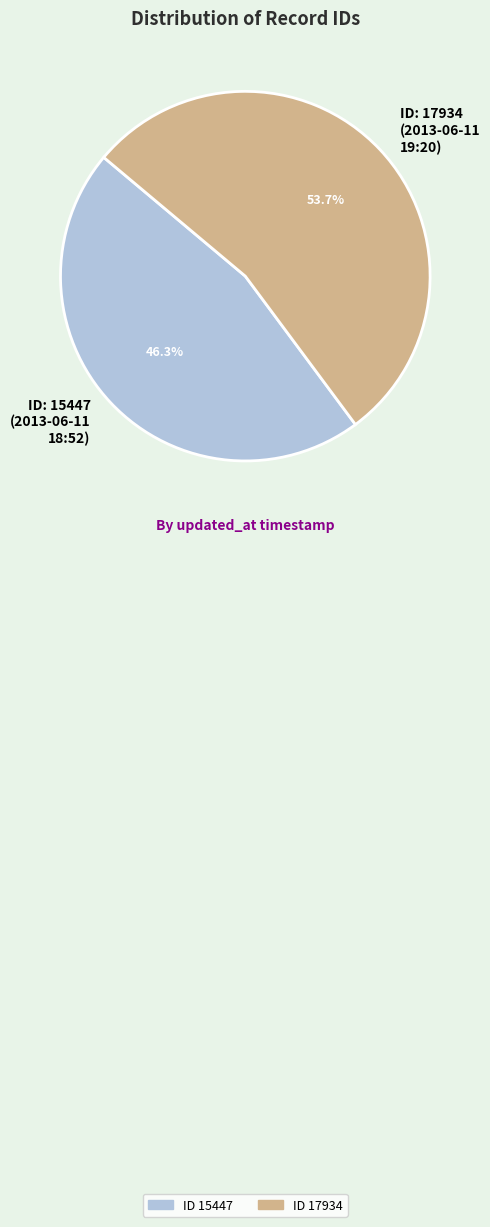

To the nearest percent, what is the average slice percentage?

50%